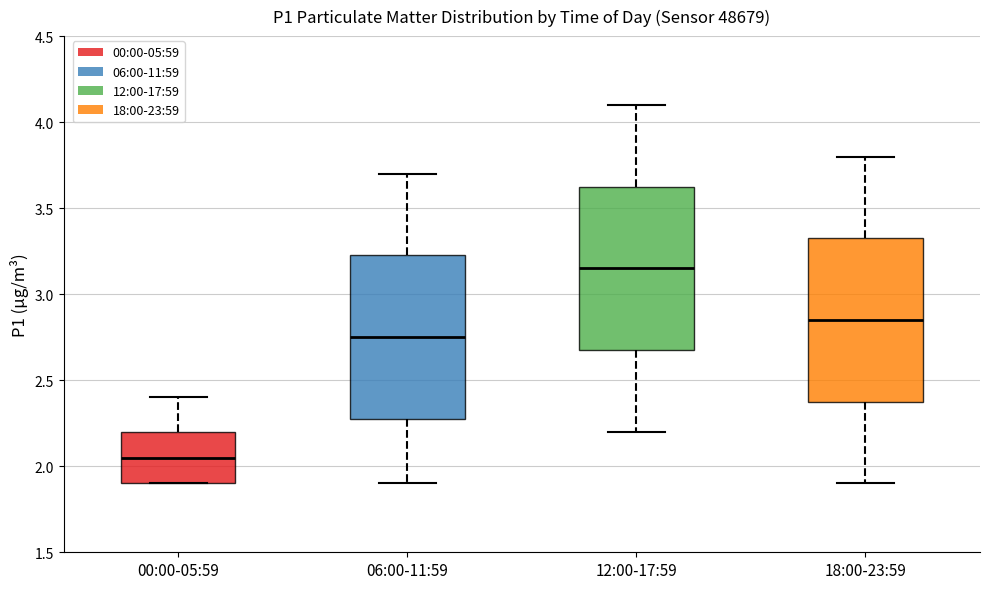

Which box has the lowest median line?

00:00-05:59